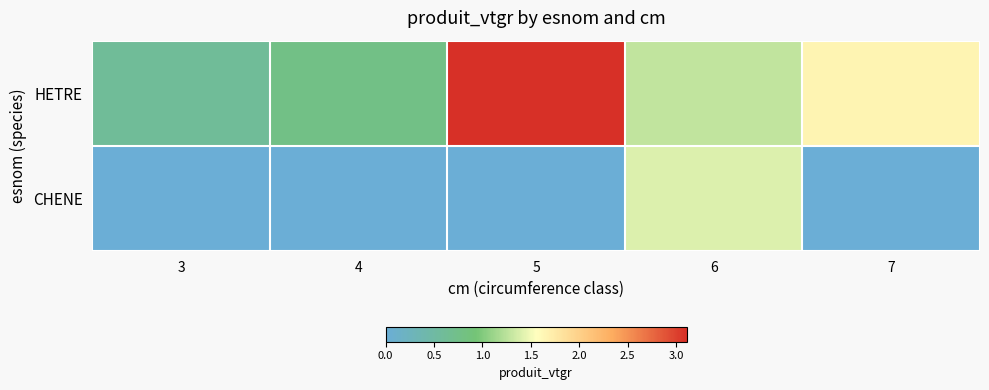

At which category does the chart reach its peak across all series?

5